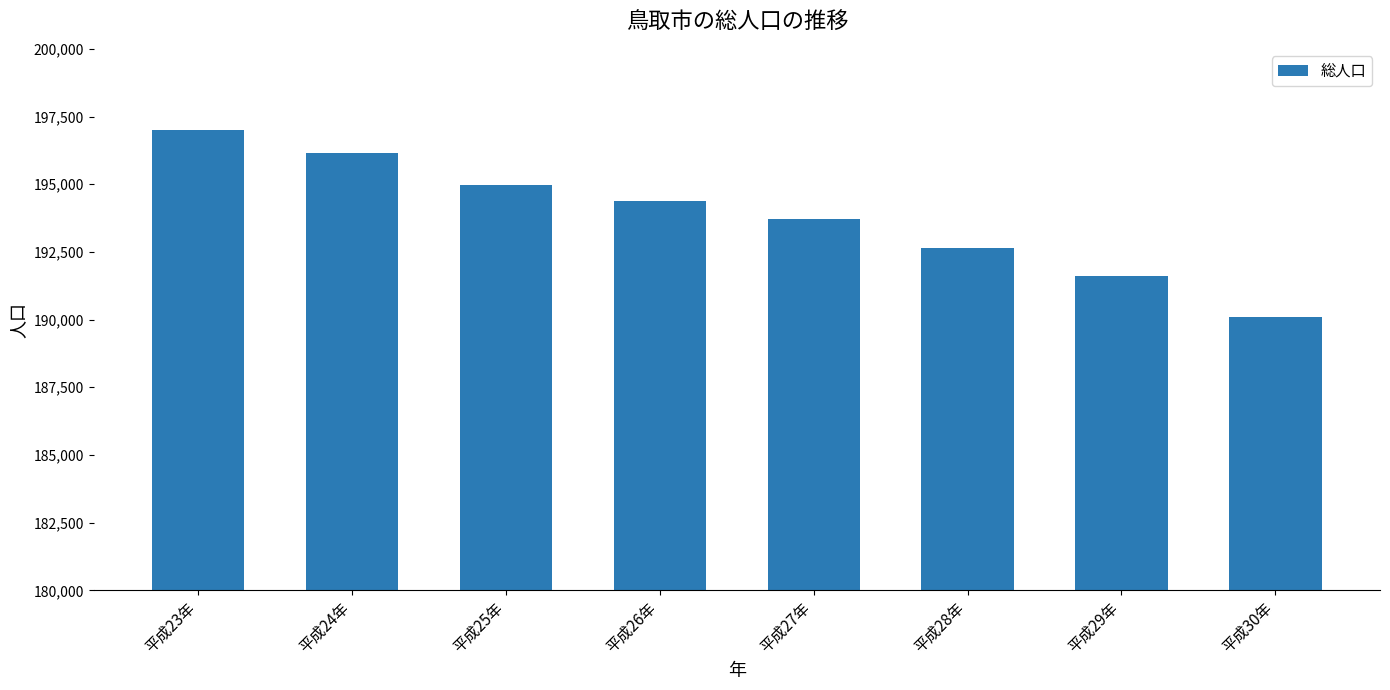

What is the difference between the values at 平成24年 and 平成25年?

1174